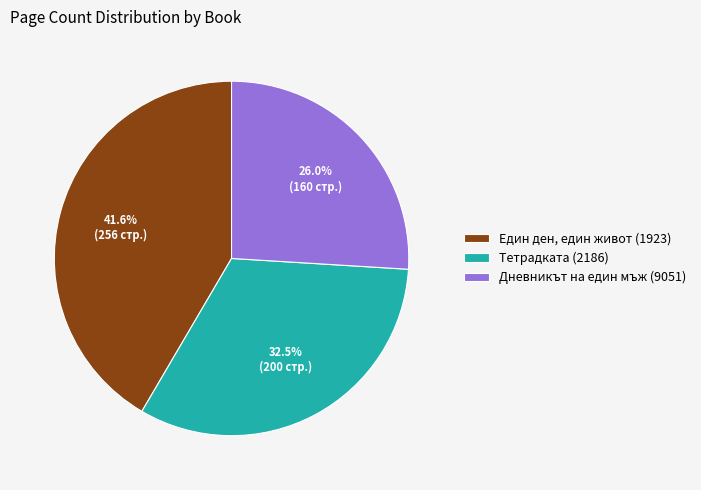

How many slices are in this pie chart?

3